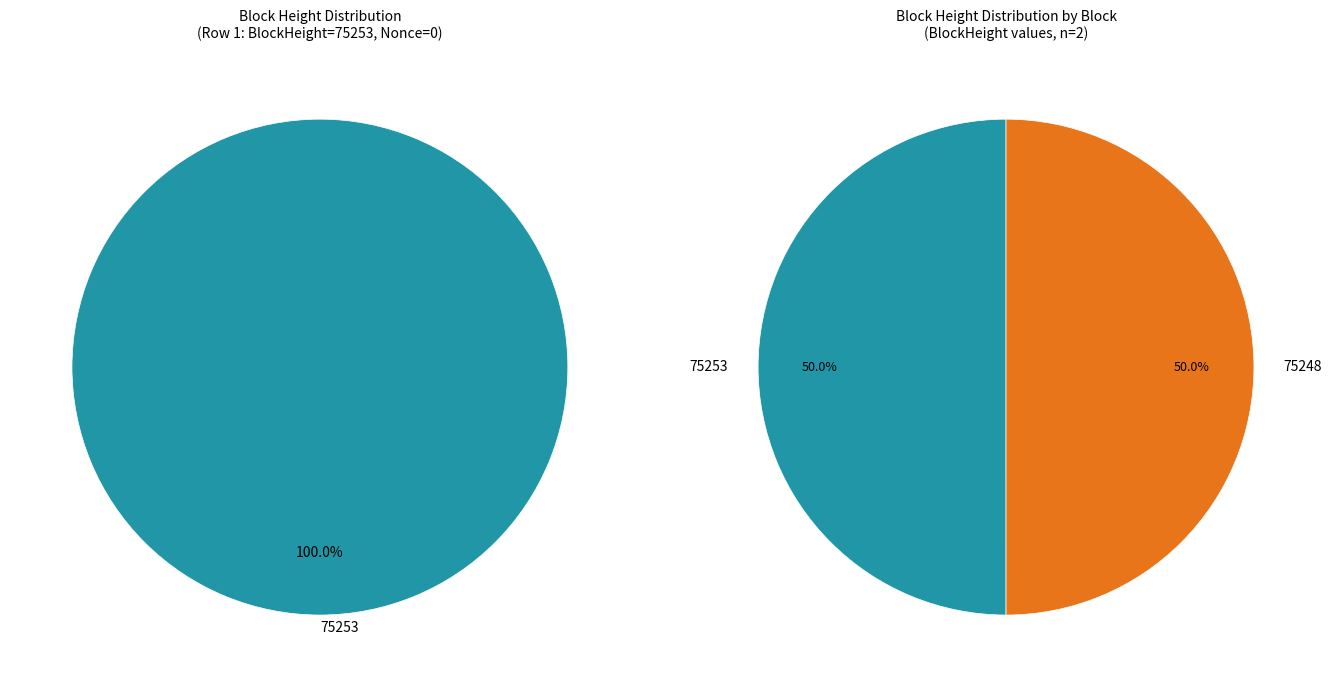

How many slices are in this pie chart?

2